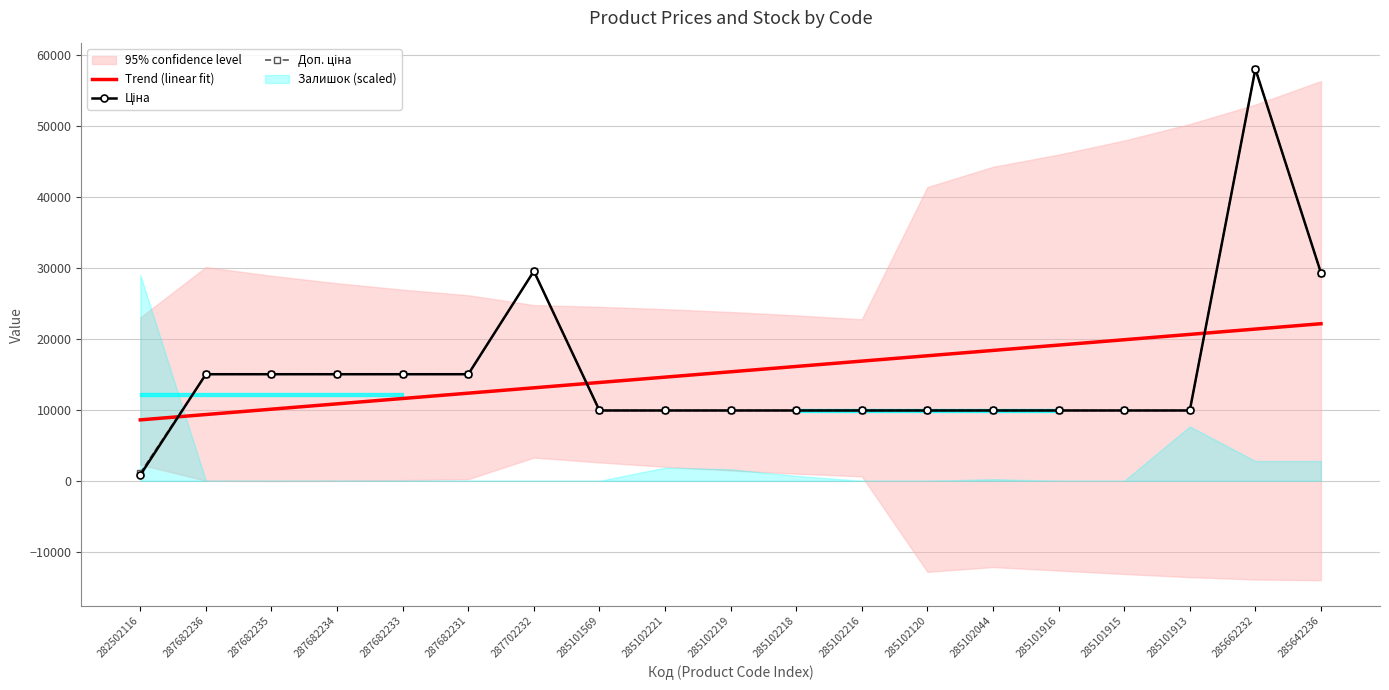

What is the label of the 3rd point from the left?

287682235